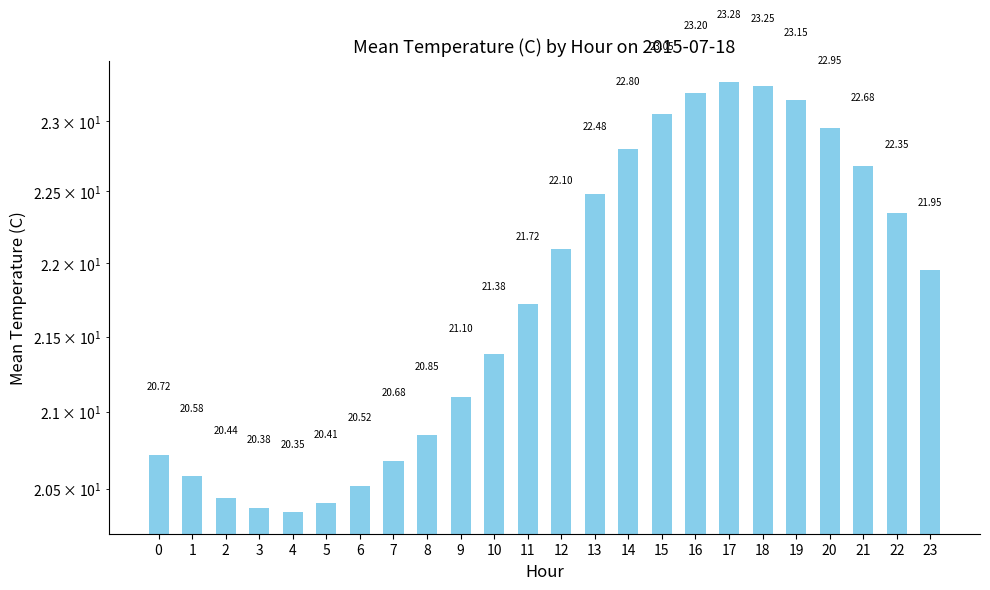

The value at 15 is 23.1. True or false?

True